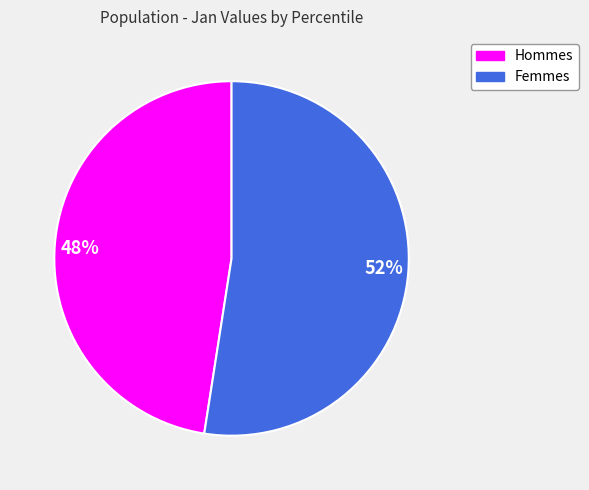

Is there any slice that represents more than half of the pie?

Yes